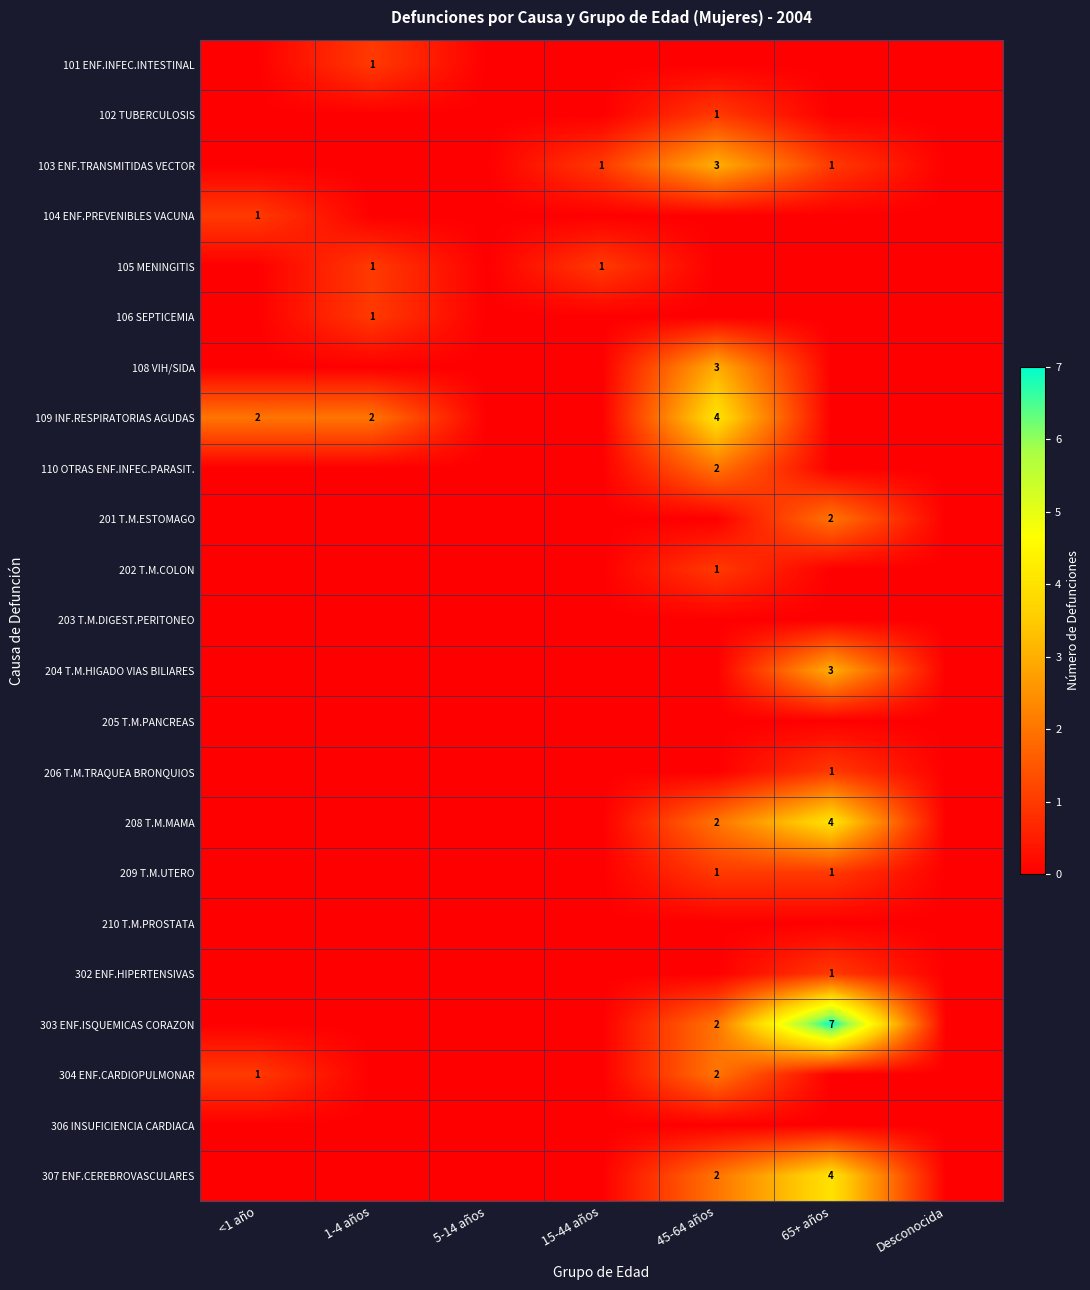

At which category is the sum across all series the highest?

65+ años